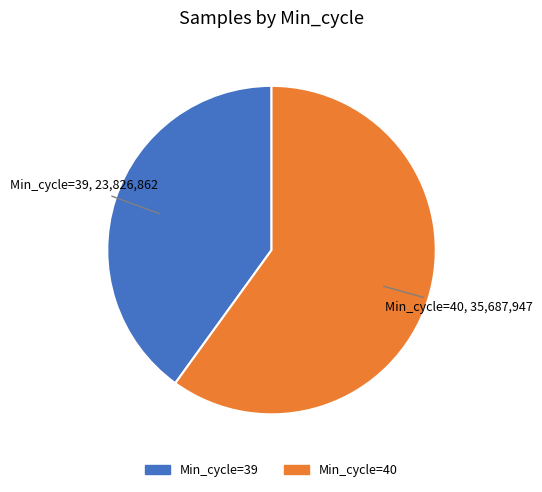

Is Min_cycle=40 the majority of the pie?

Yes